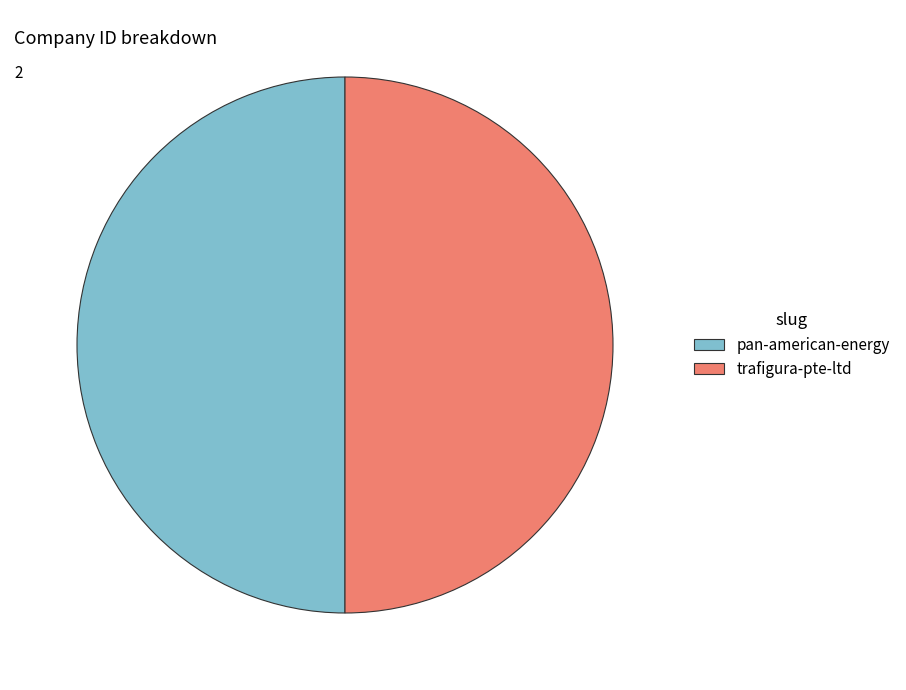

How many slices are in this pie chart?

2